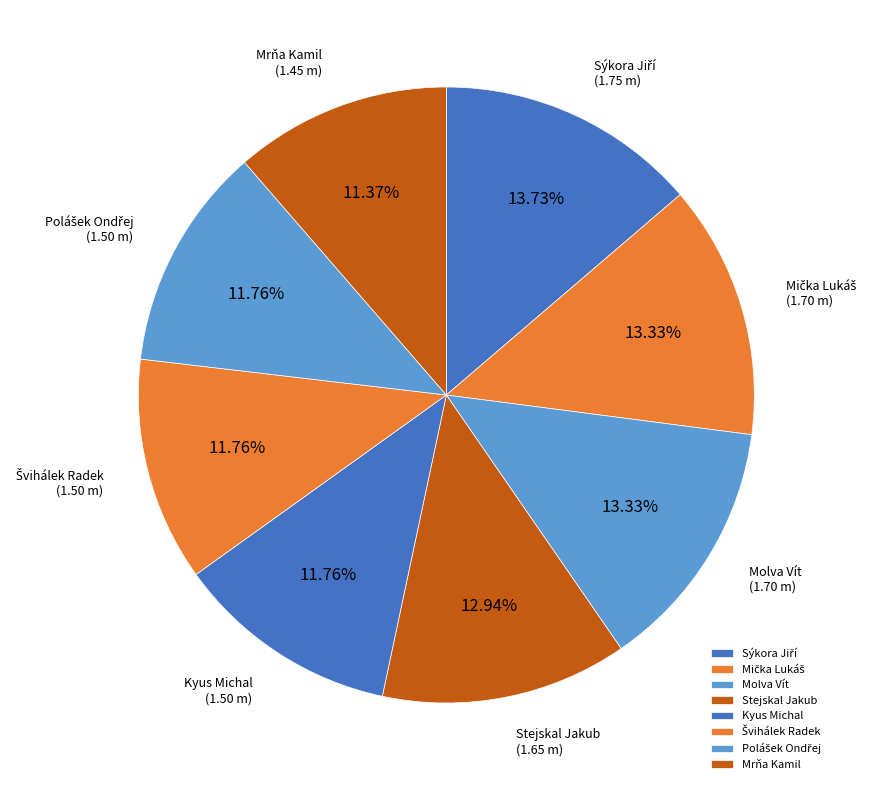

Is there any slice that represents more than half of the pie?

No